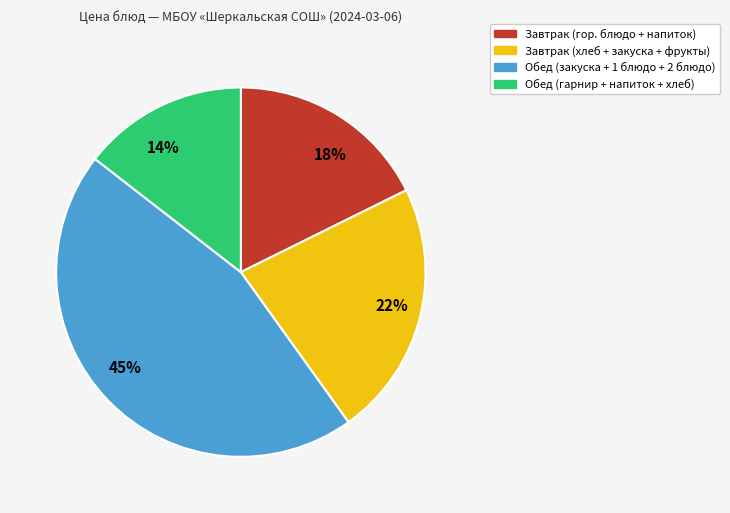

Does any single category account for the majority?

No